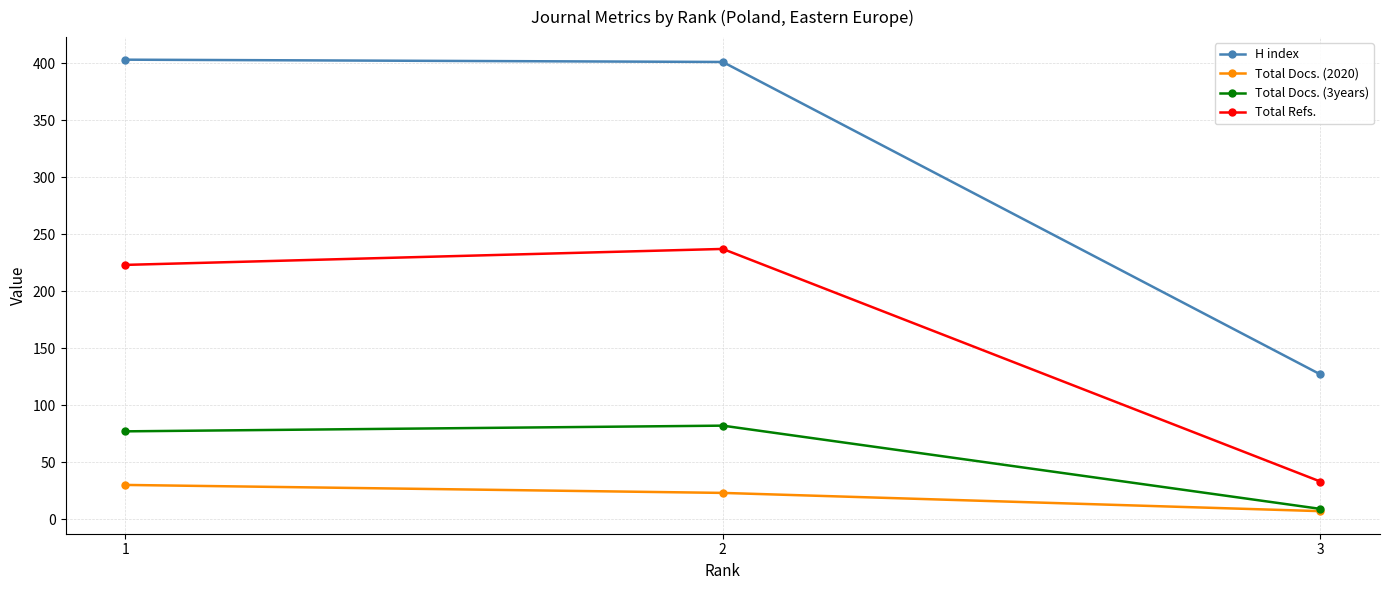

At 1, list the series in order from smallest to largest.

Total Docs. (2020), Total Docs. (3years), Total Refs., H index